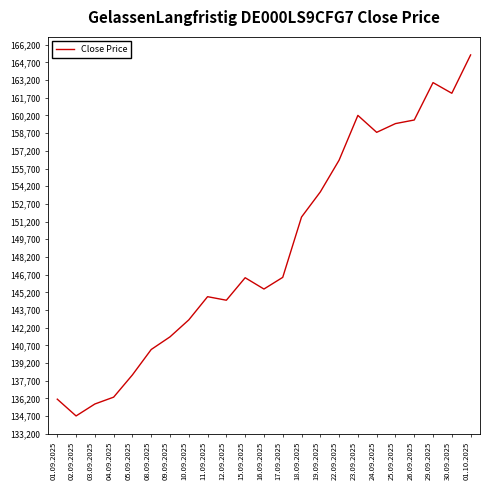

What value does the data have at 05.09.2025, to the nearest 10?

138200